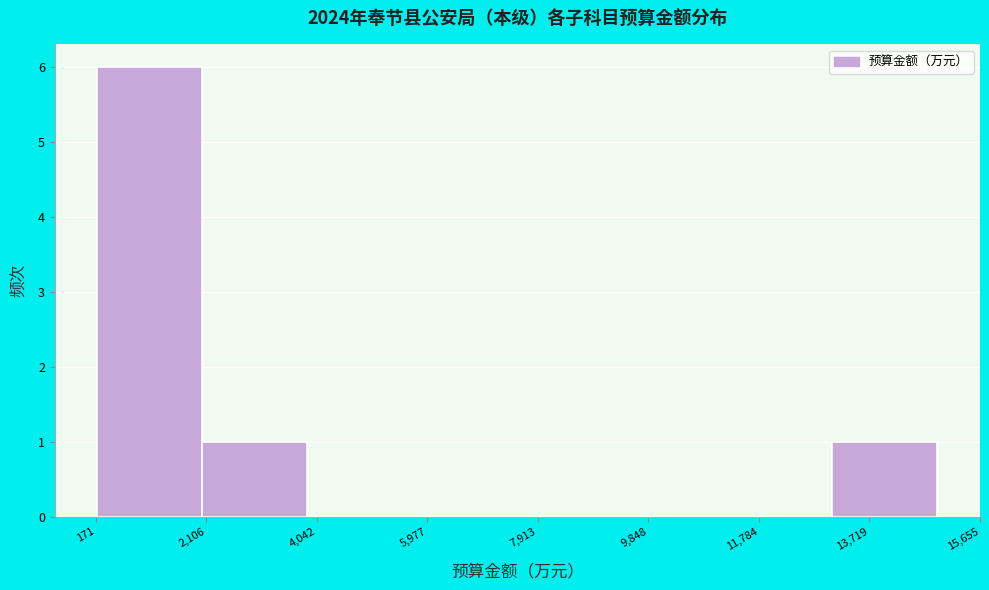

Reading left to right, list every bar in this chart as the range it spans on the x-axis followed by its height. Neither the bar edges nor the heights are printed on the chart, so give them approximately, as read against the axes.

200 to 2000: 6
2000 to 3800: 1
3800 to 5800: 0
5800 to 7600: 0
7600 to 9400: 0
9400 to 11200: 0
11200 to 13000: 0
13000 to 15000: 1